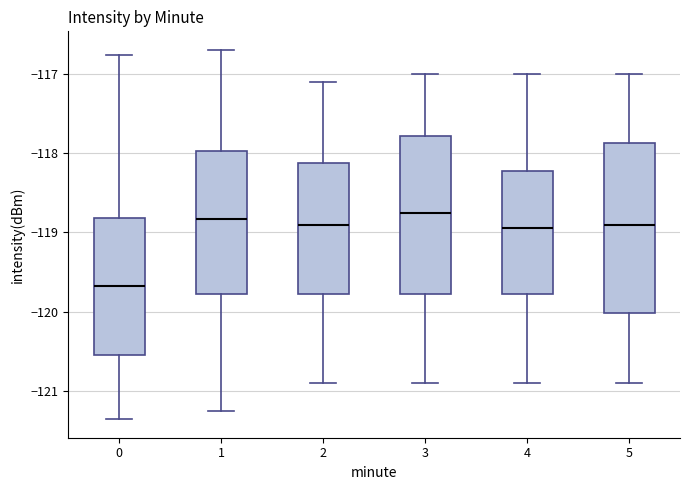

Which box's median line is the lowest?

0